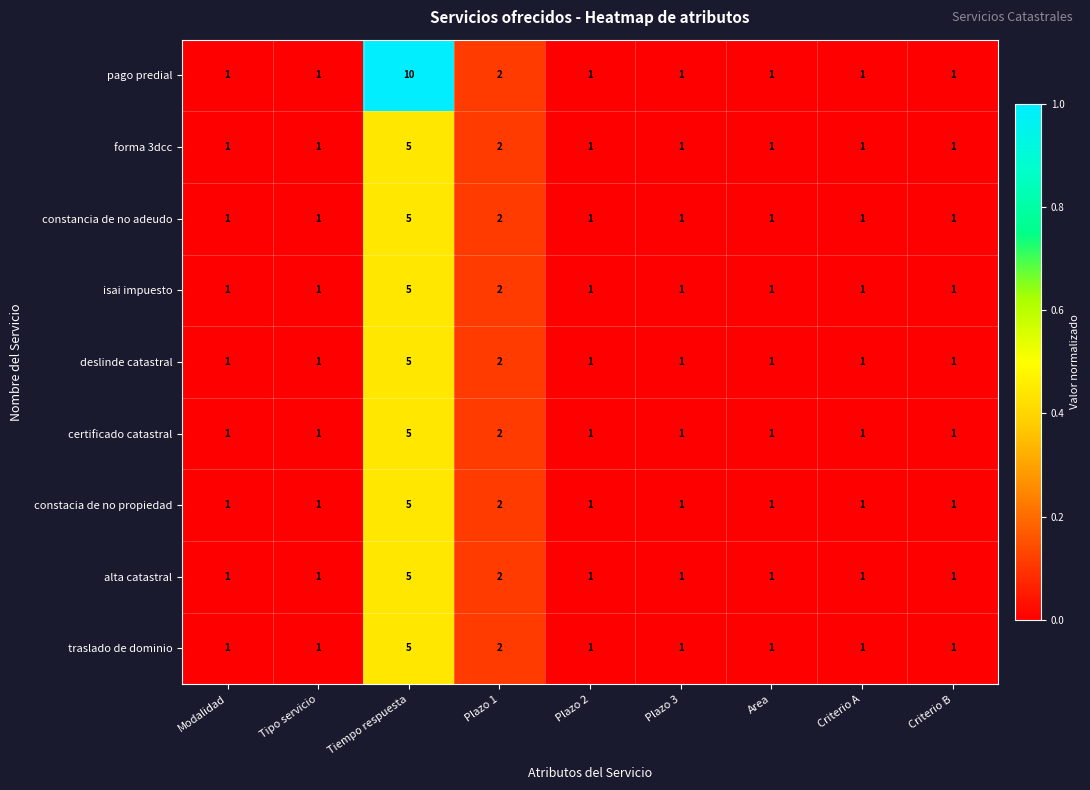

Which series has the widest spread of values?

pago predial